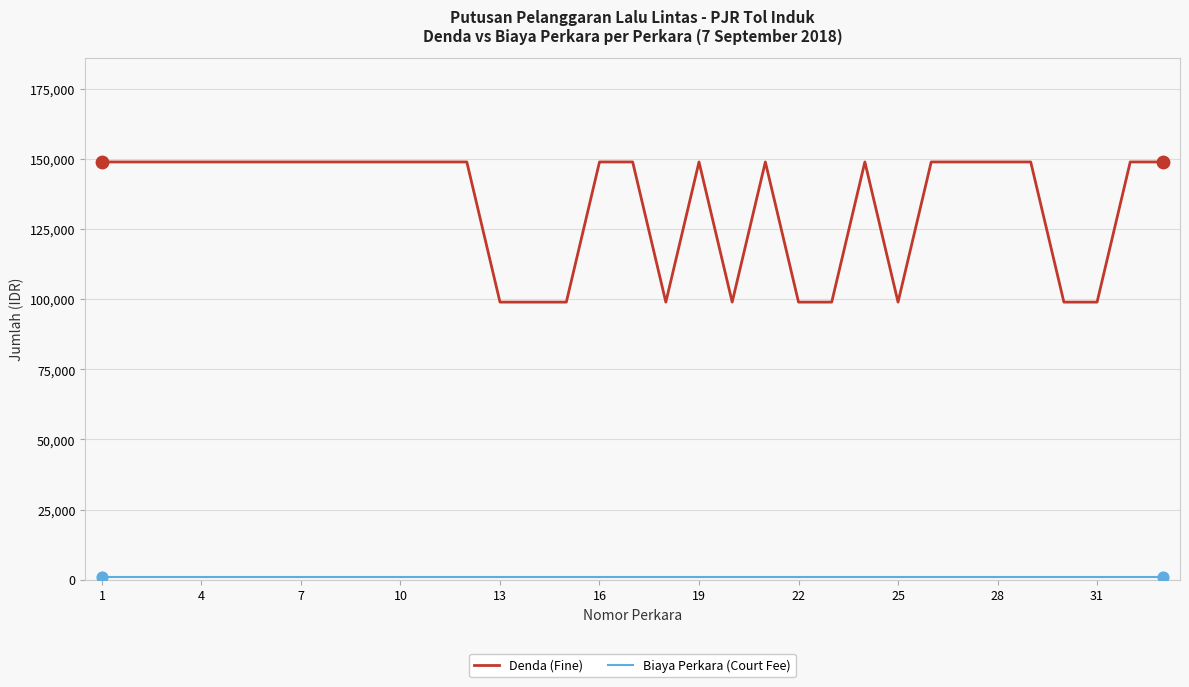

Which series has the largest total across all categories?

Denda (Fine)